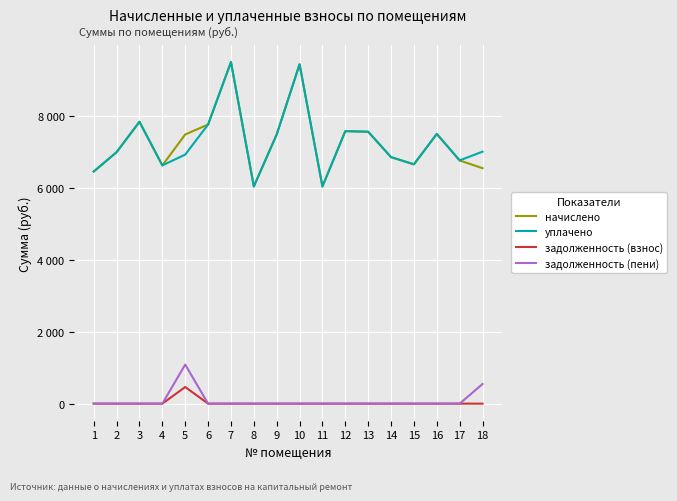

Which category has the lowest value in the задолженность (взнос) series?

1